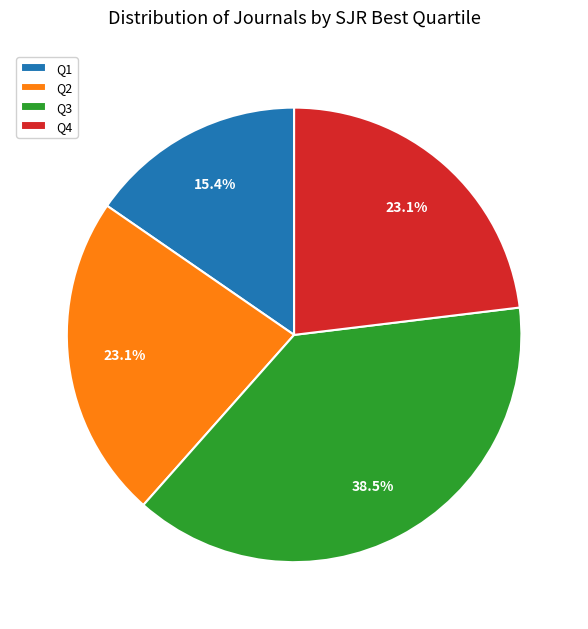

Does Q2 account for over 50% of the chart?

No